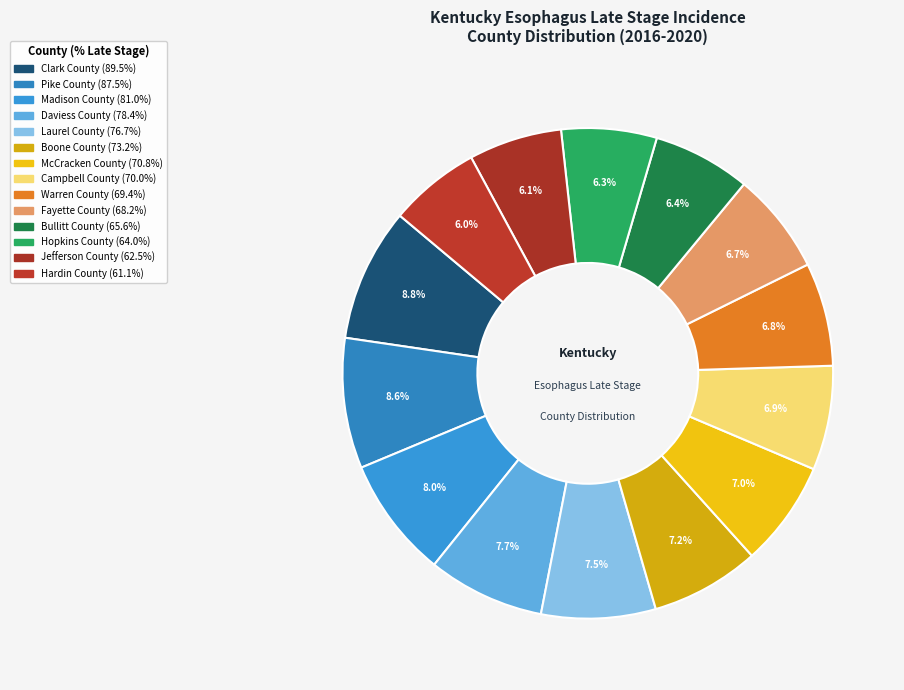

Rank the categories by value from lowest to highest.

Hardin County, Jefferson County, Hopkins County, Bullitt County, Fayette County, Warren County, Campbell County, McCracken County, Boone County, Laurel County, Daviess County, Madison County, Pike County, Clark County